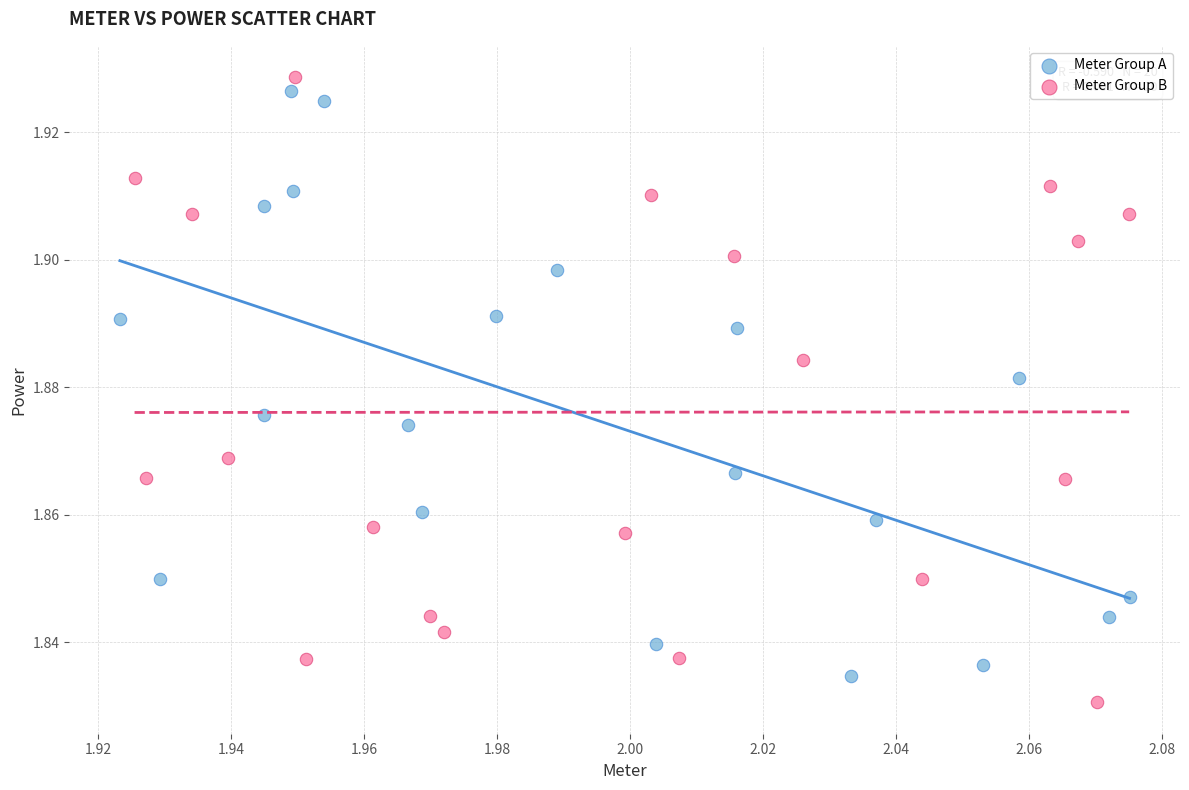

Which series reaches the minimum Y coordinate?

Meter Group B